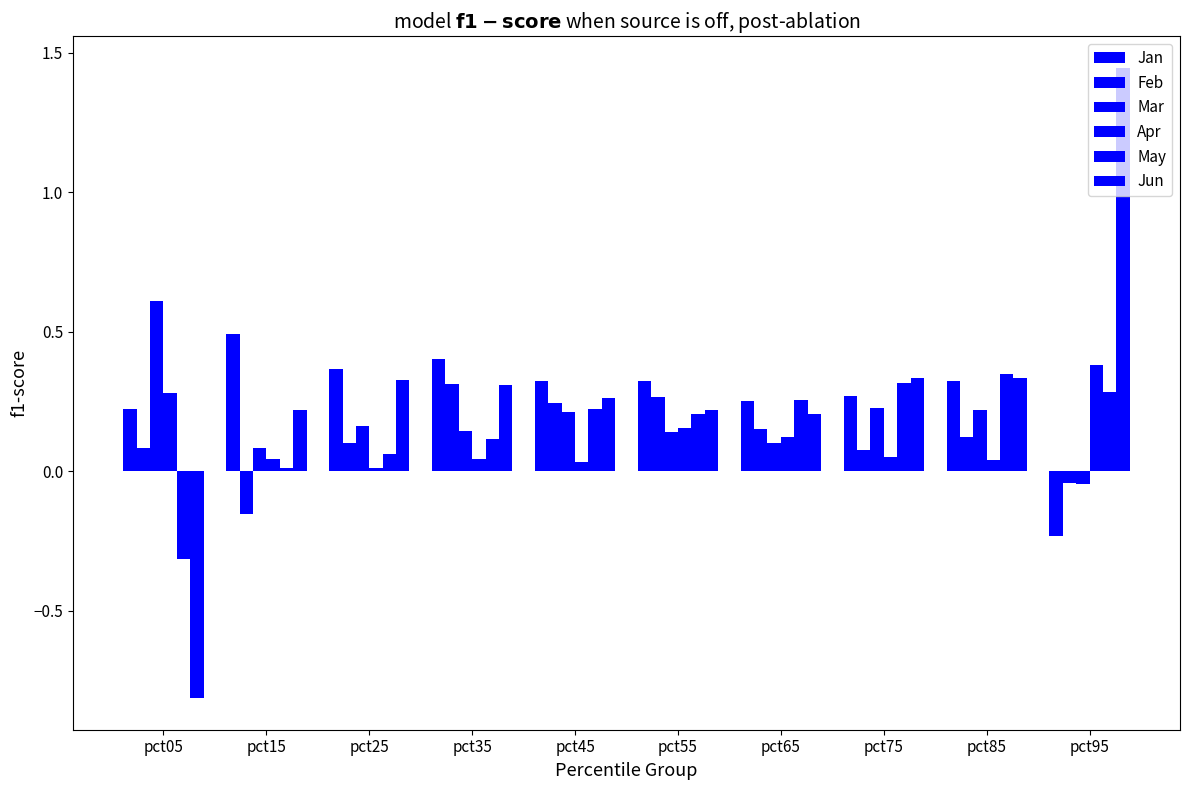

The value of Jun at pct75 is 0.3. True or false?

True